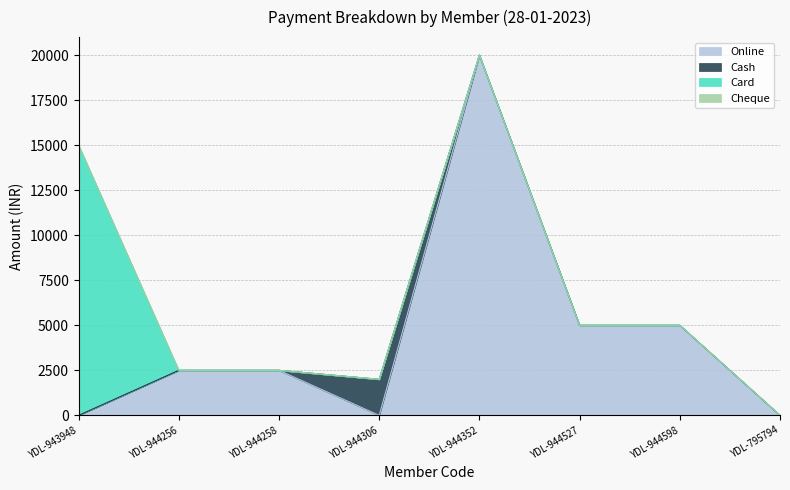

Reading left to right, extract all data points from this chart.

Online: 0	2500	2500	0	20000	5000	5000	0
Cash: 0	0	0	2000	0	0	0	0
Card: 15000	0	0	0	0	0	0	0
Cheque: 0	0	0	0	0	0	0	0